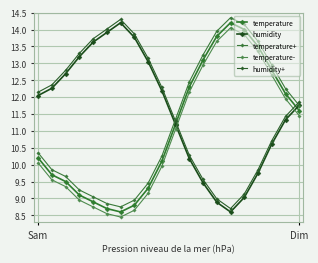

At how many categories does at least one series exceed 11?

20